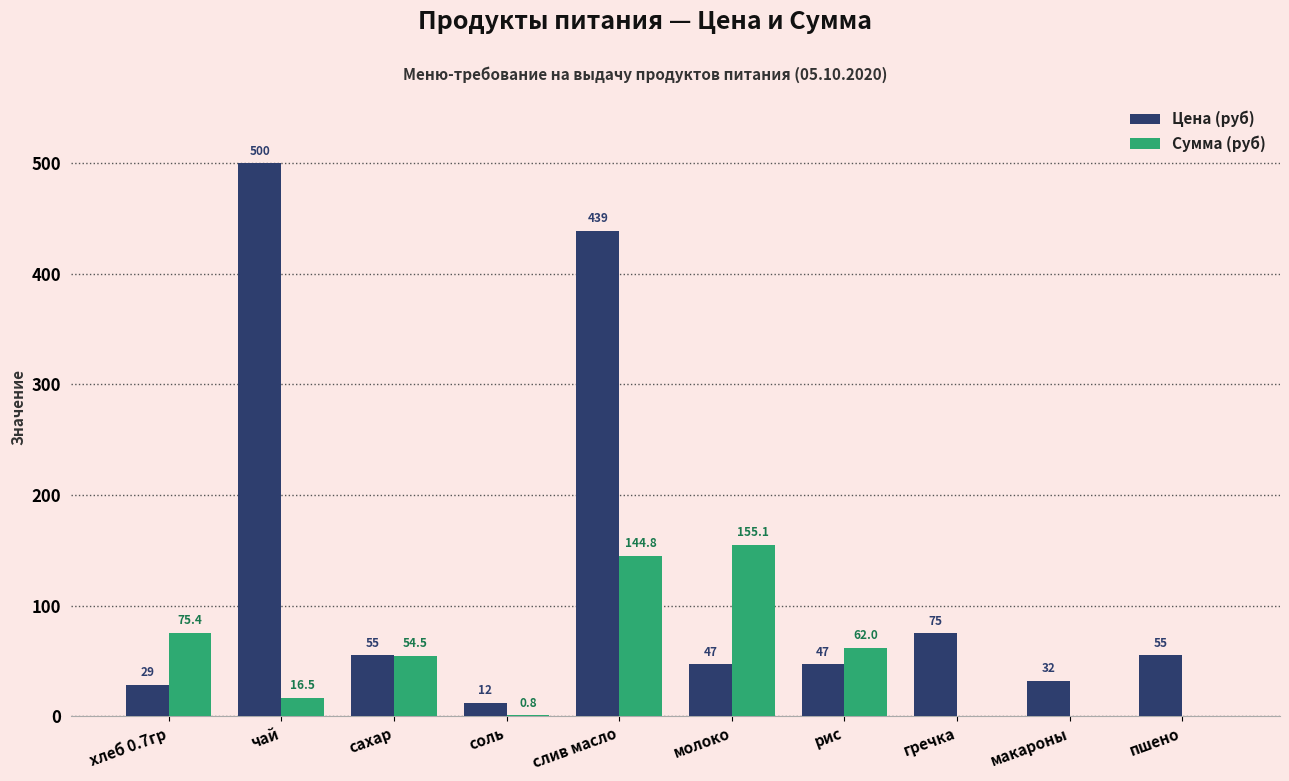

How many groups of bars are there?

10